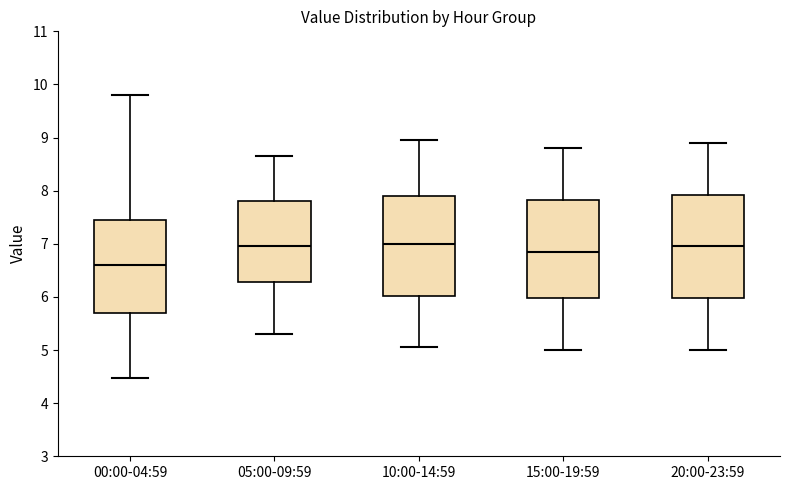

Where is the lower edge of the box for 15:00-19:59 on the y-axis? The values are not printed on the chart, so give them approximately, as read against the axis.

6.0